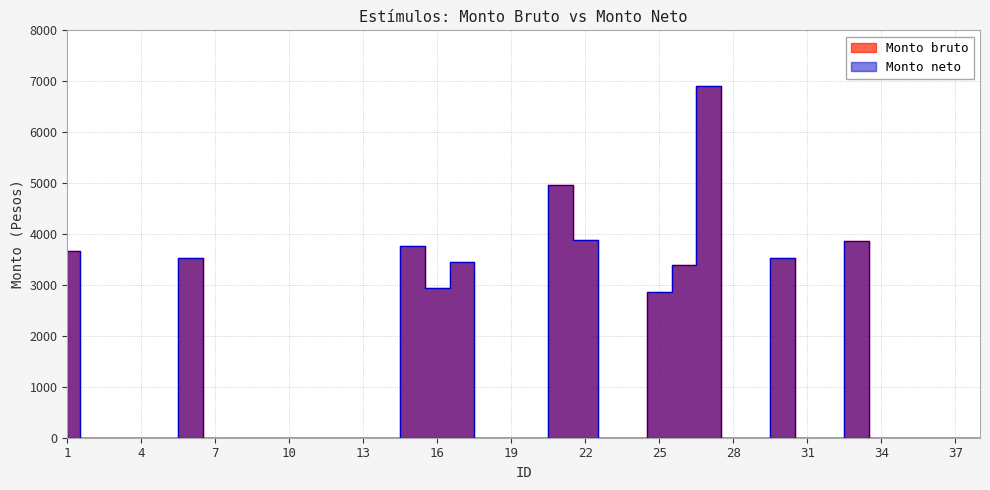

What is the average value of the Monto neto series?

1229.0